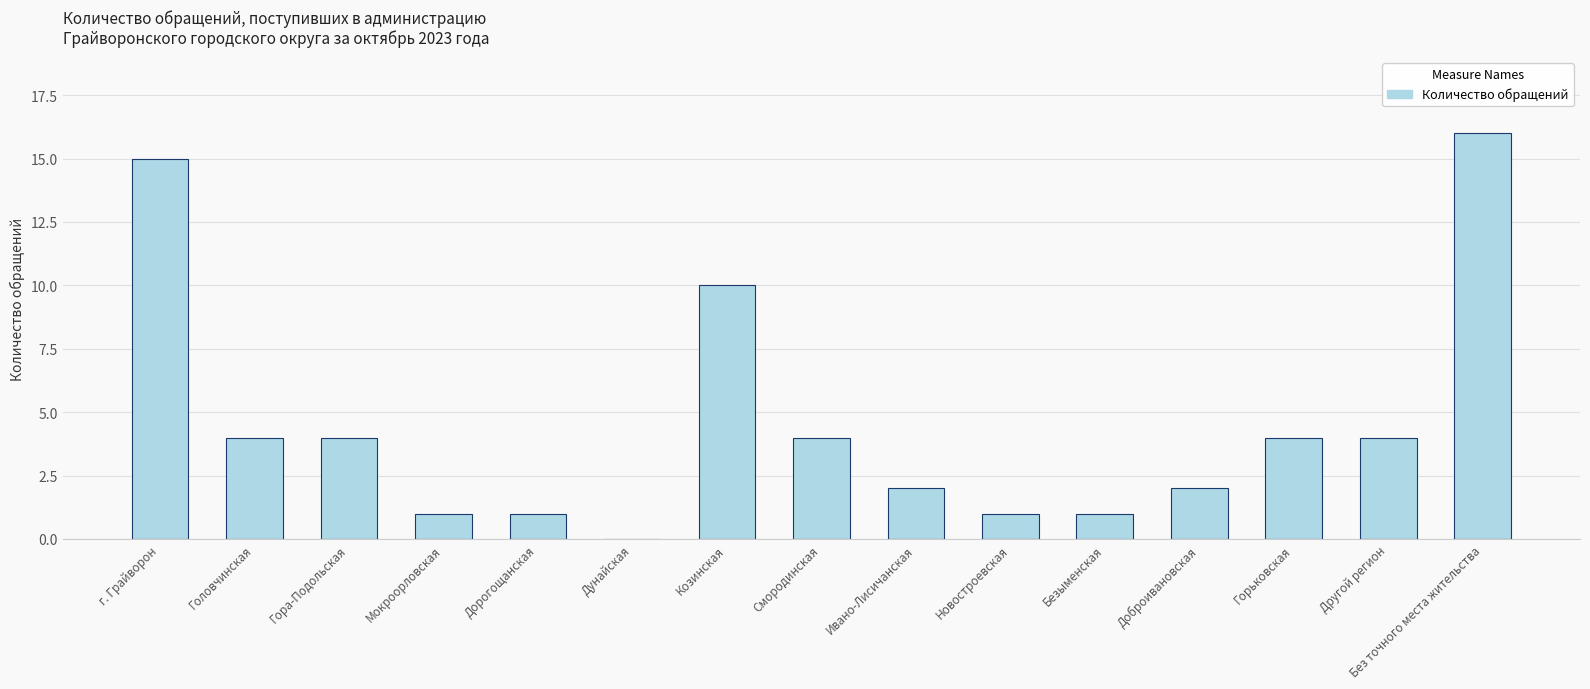

What is the sum of the values at Гора-Подольская and Доброивановская?

6